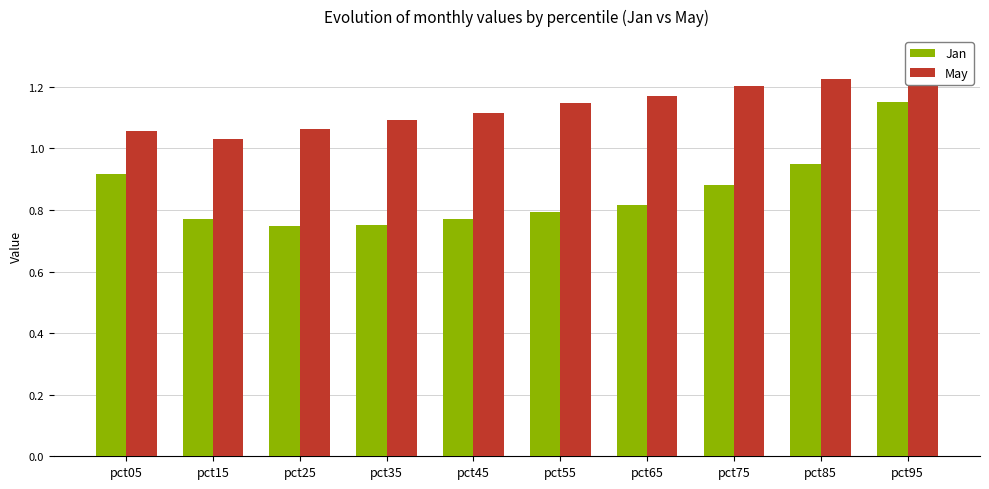

How many bars are there in each group?

2